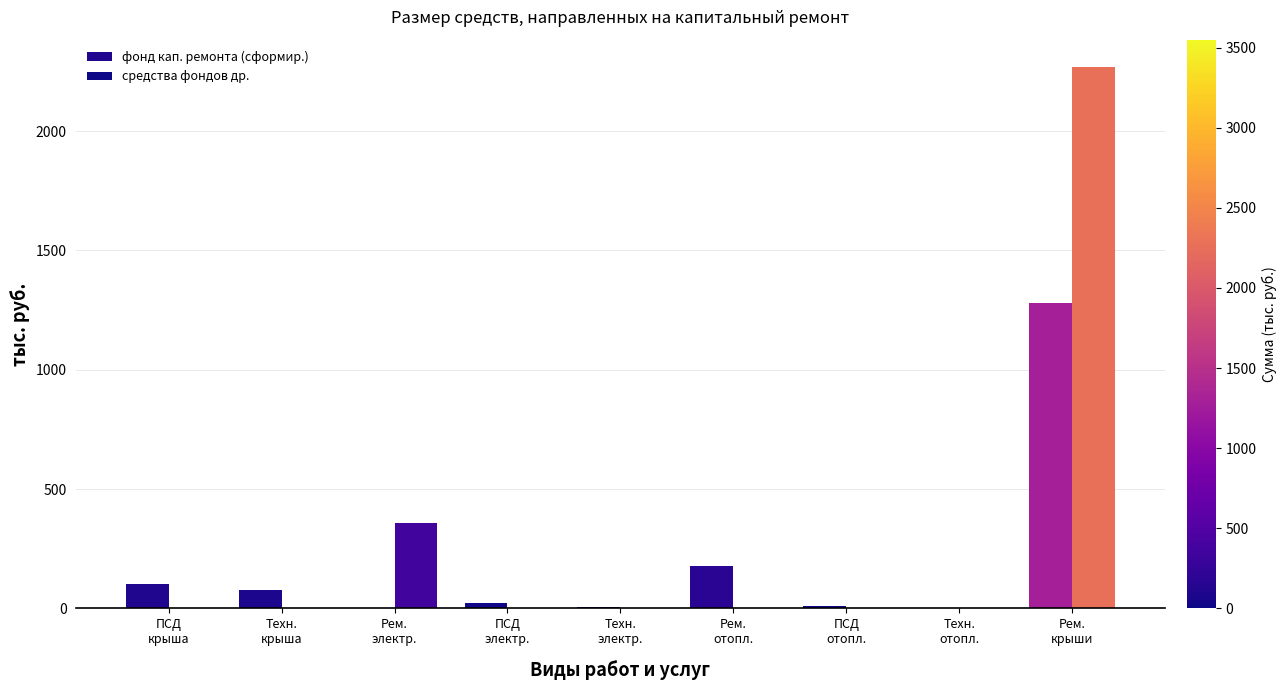

What is the total value across all series at ПСД
отопл.?

12.1